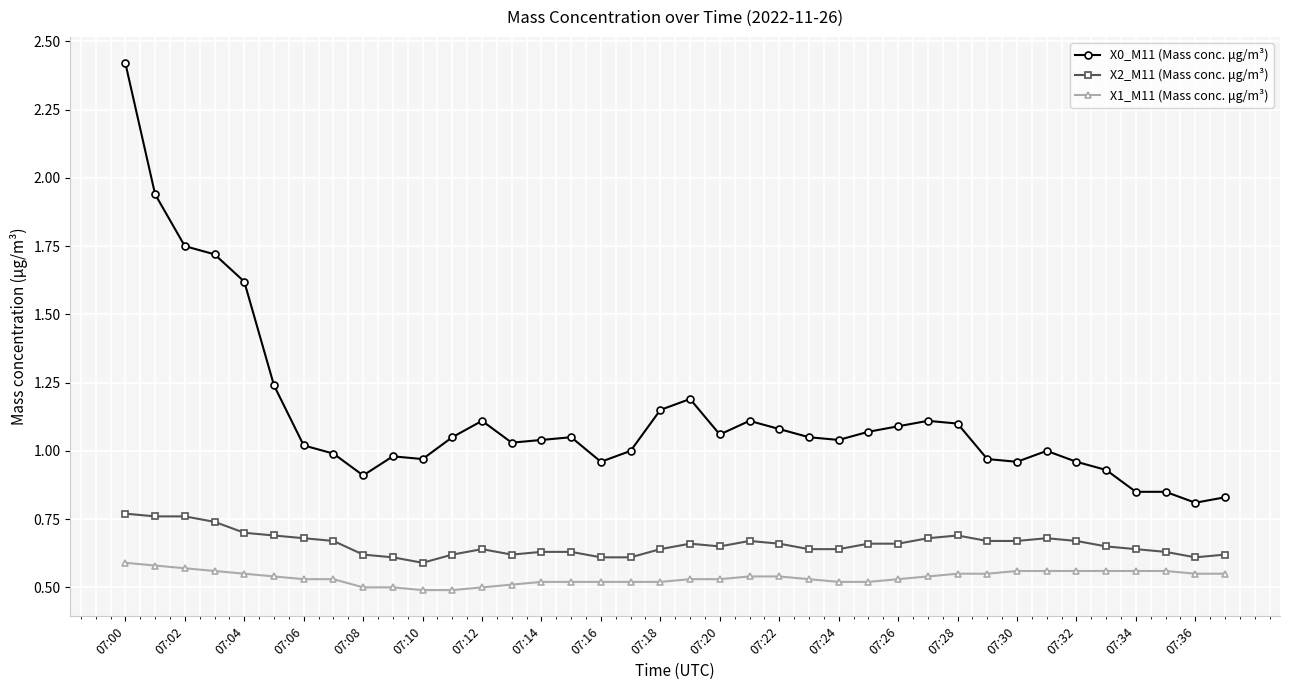

List the series in order of their overall mean, highest first.

X0_M11 (Mass conc. μg/m³), X2_M11 (Mass conc. μg/m³), X1_M11 (Mass conc. μg/m³)